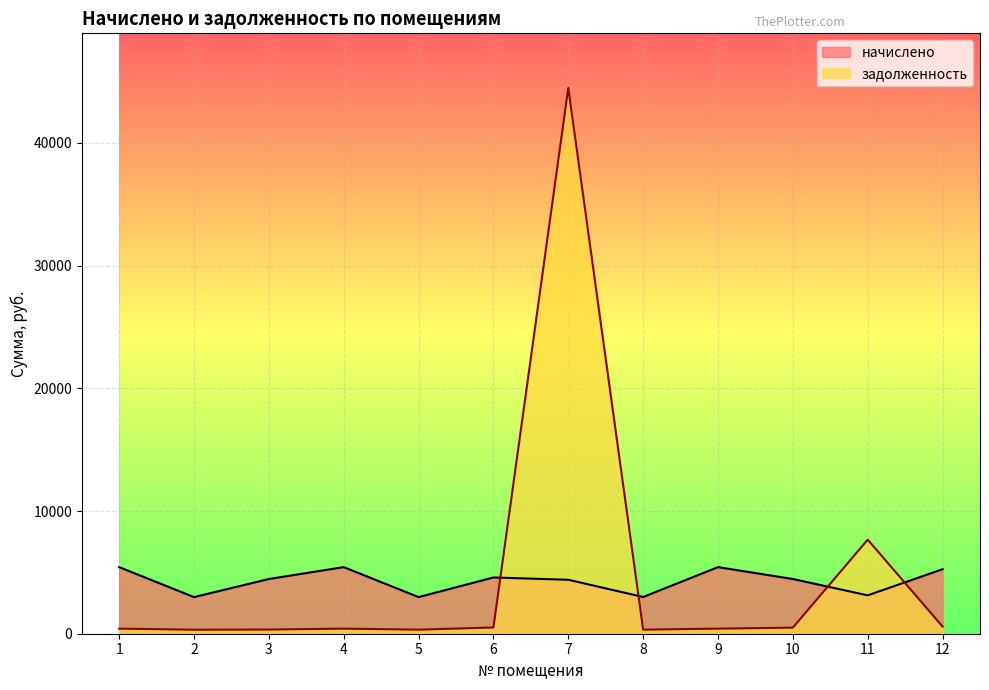

Where is the first local maximum for начислено?

4